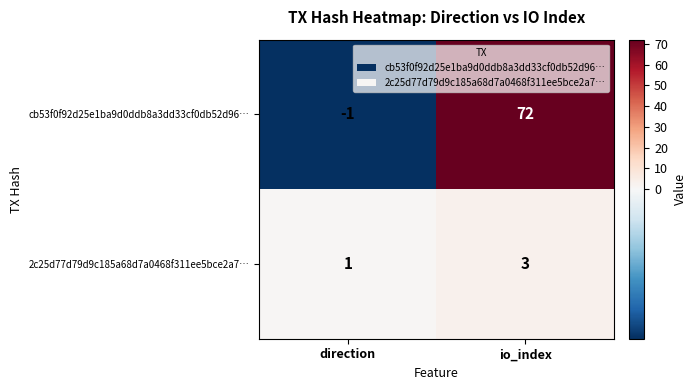

What is the difference between the maximum and minimum values in the cb53f0f92d25e1ba9d0ddb8a3dd33cf0db52d96… series?

73